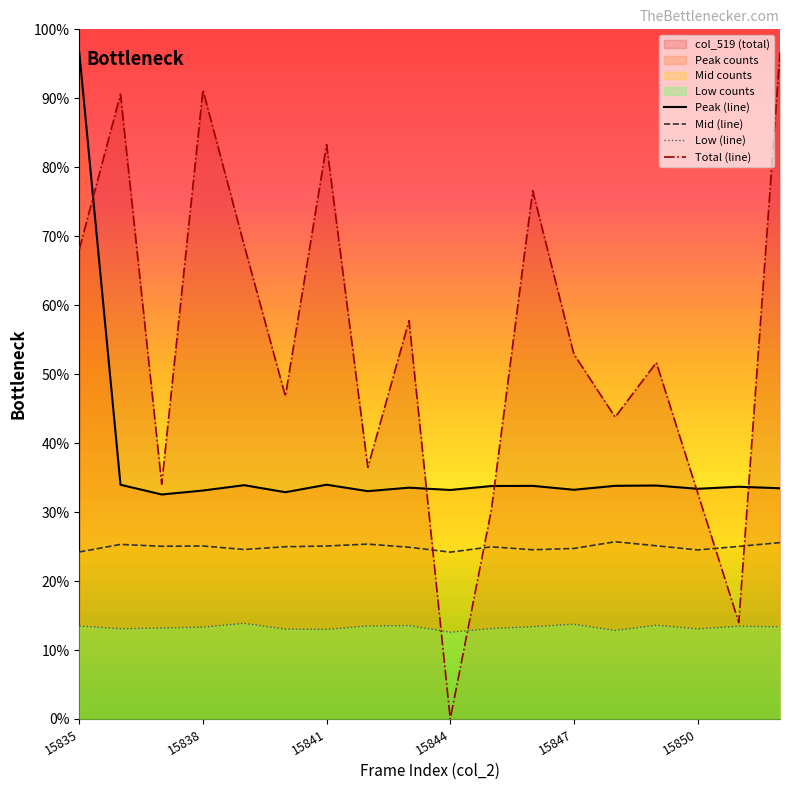

Reading left to right, transcribe all the data shown in this chart.

Peak (line): 5800.0	2037.6	1953.0	1987.4	2033.9	1972.8	2038.0	1981.9	2012.3	1992.2	2026.6	2028.1	1994.0	2028.4	2031.0	2002.4	2020.4	2007.2
Mid (line): 1452.7	1518.6	1502.5	1505.0	1474.3	1498.4	1504.7	1521.1	1494.0	1451.6	1497.7	1472.1	1483.4	1541.7	1506.9	1470.6	1501.4	1534.3
Low (line): 809.1	784.2	791.2	798.9	831.8	781.6	779.1	808.7	812.8	754.9	786.0	802.5	824.1	769.5	815.7	783.5	807.3	801.4
Total (line): 4085.5	5435.2	2042.8	5471.7	4122.0	2808.8	4997.5	2188.7	3465.4	0.0	1823.9	4596.2	3173.6	2626.4	3100.6	1969.8	839.0	5800.0